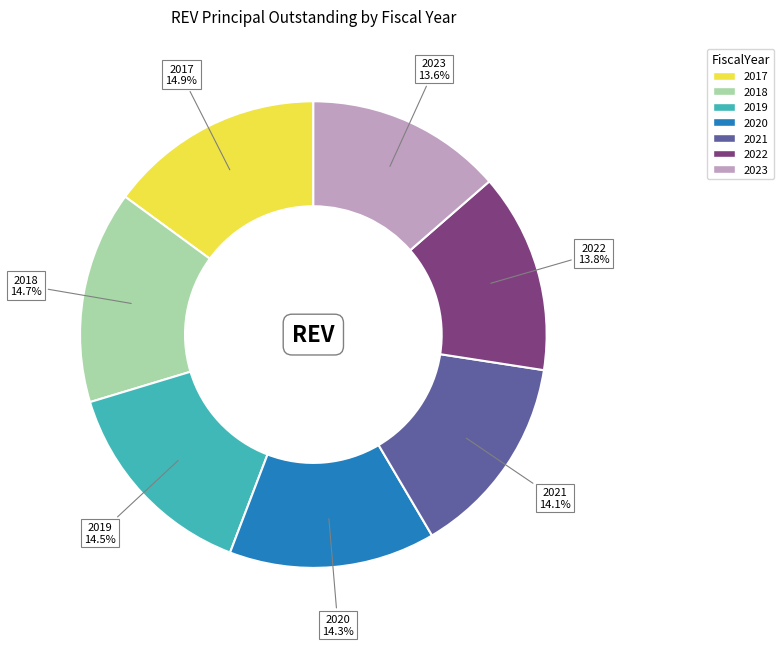

Is 2017 the majority of the pie?

No